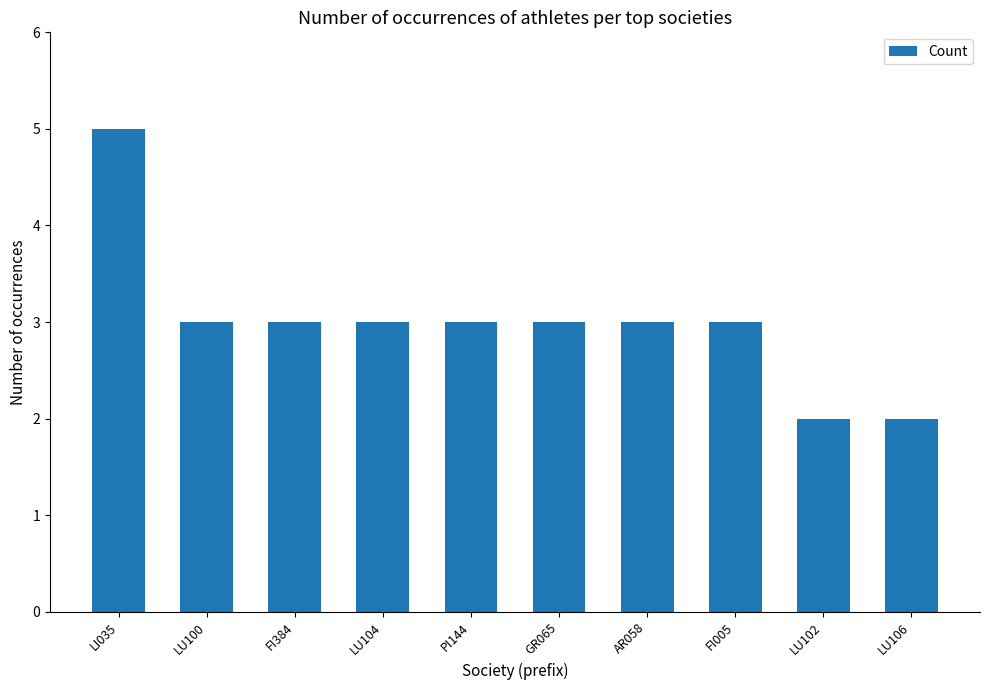

How many data points does each series have?

10